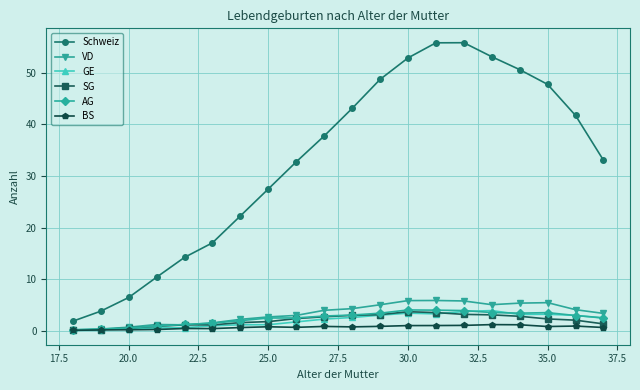

Which series has the largest range (max minus min)?

Schweiz